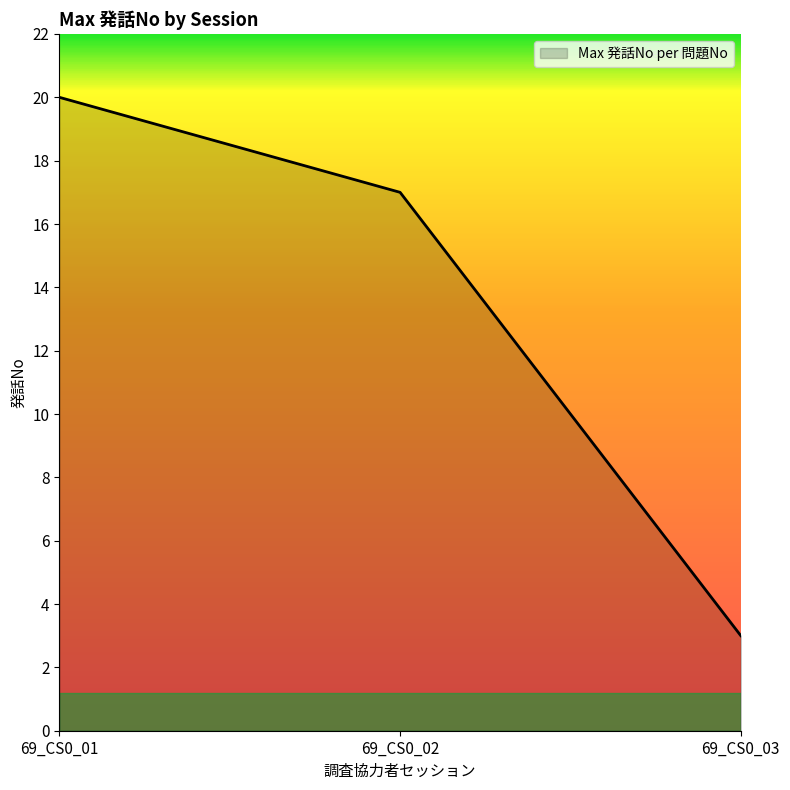

What is the maximum value shown in the chart?

20